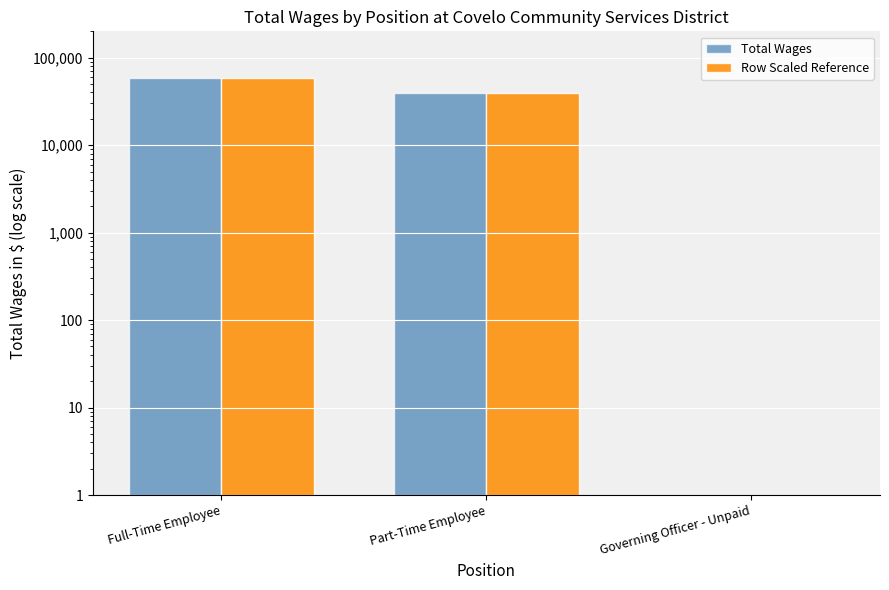

Which has a higher value, Governing Officer - Unpaid or Full-Time Employee?

Full-Time Employee